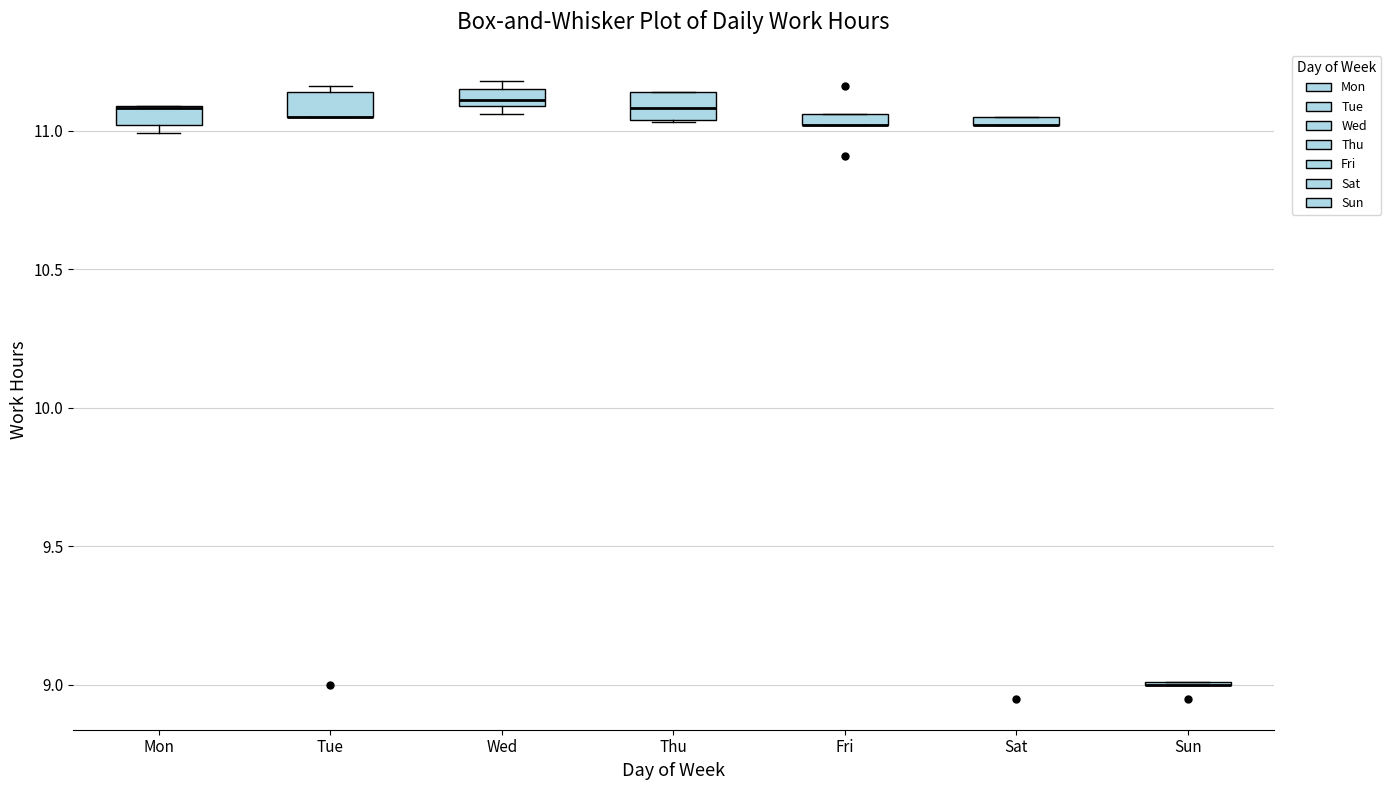

Where is the lower edge of the box for Fri on the y-axis? The values are not printed on the chart, so give them approximately, as read against the axis.

11.00